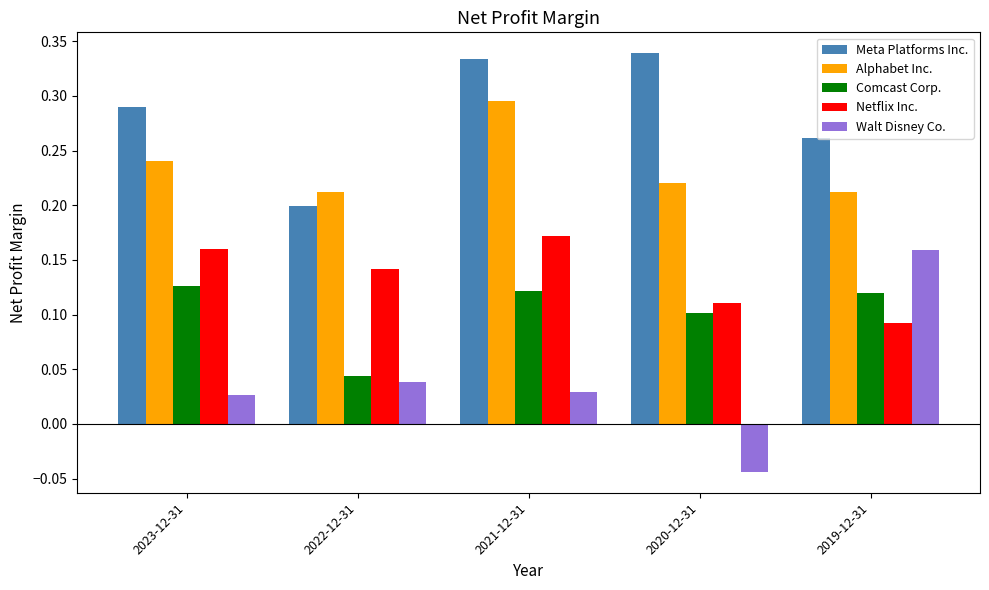

How many data points does each series have?

5